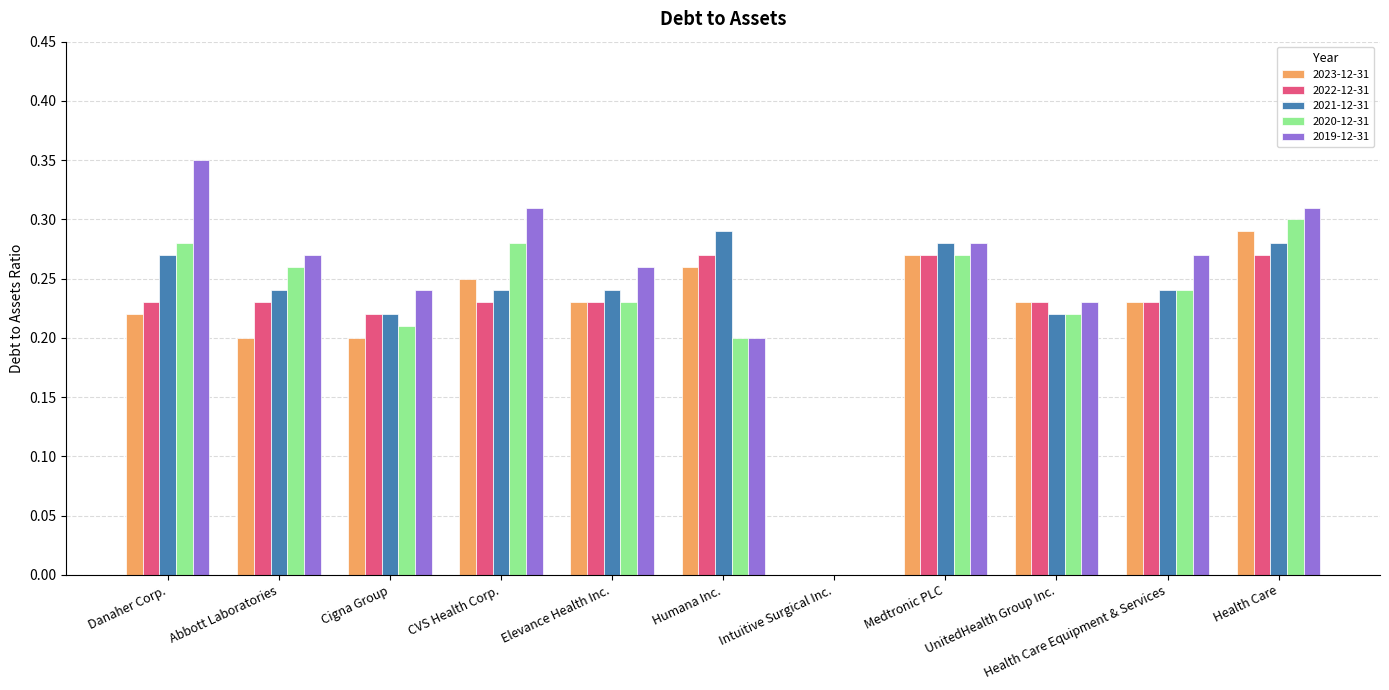

Where is 2023-12-31 nearest to the value 0?

Intuitive Surgical Inc.